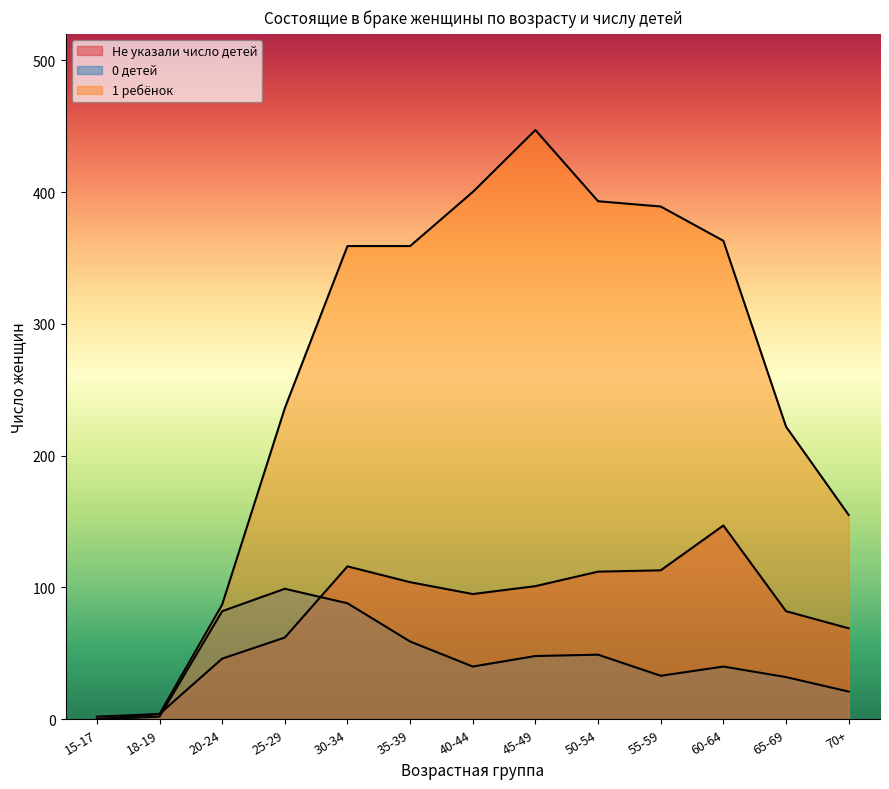

What is the value of the 1 ребёнок point at the 2nd from the left?

4